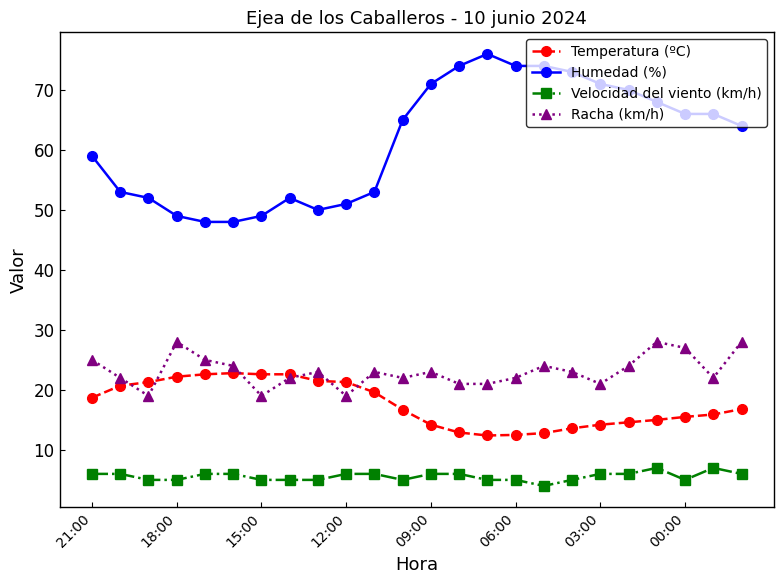

True or false: Temperatura (ºC) and Humedad (%) intersect in this chart.

False